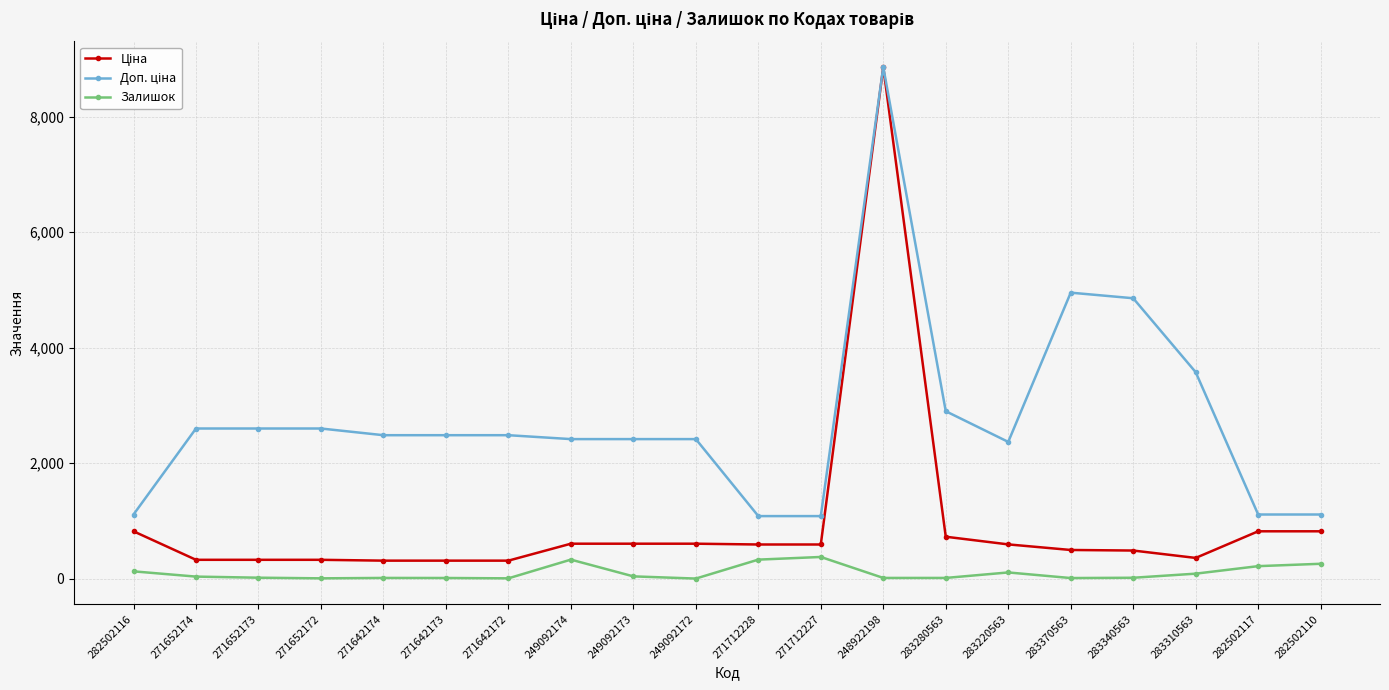

What is the total value across all series at 249092172?

3018.6